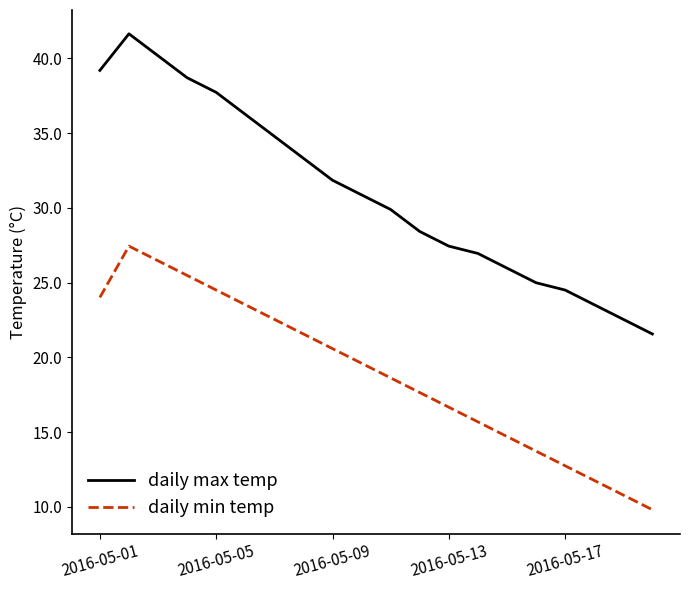

Rank the series by their maximum value, from lowest to highest.

daily min temp, daily max temp